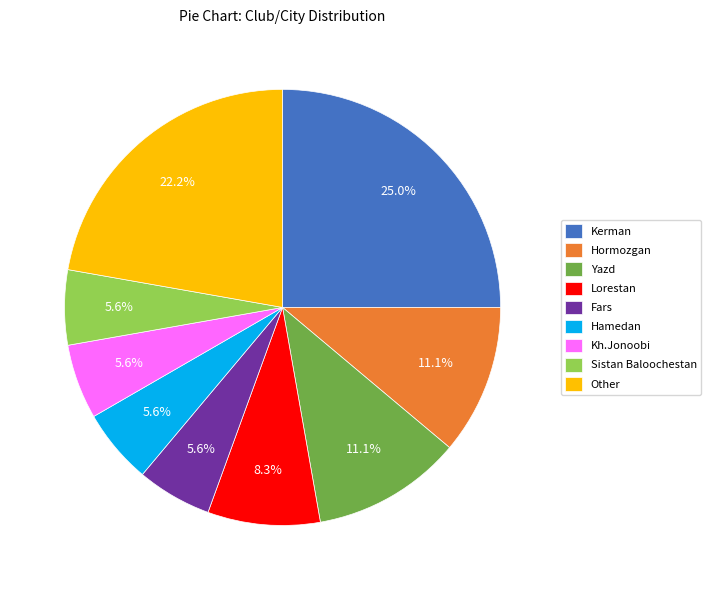

Combined, do Lorestan and Fars account for over 50%?

No